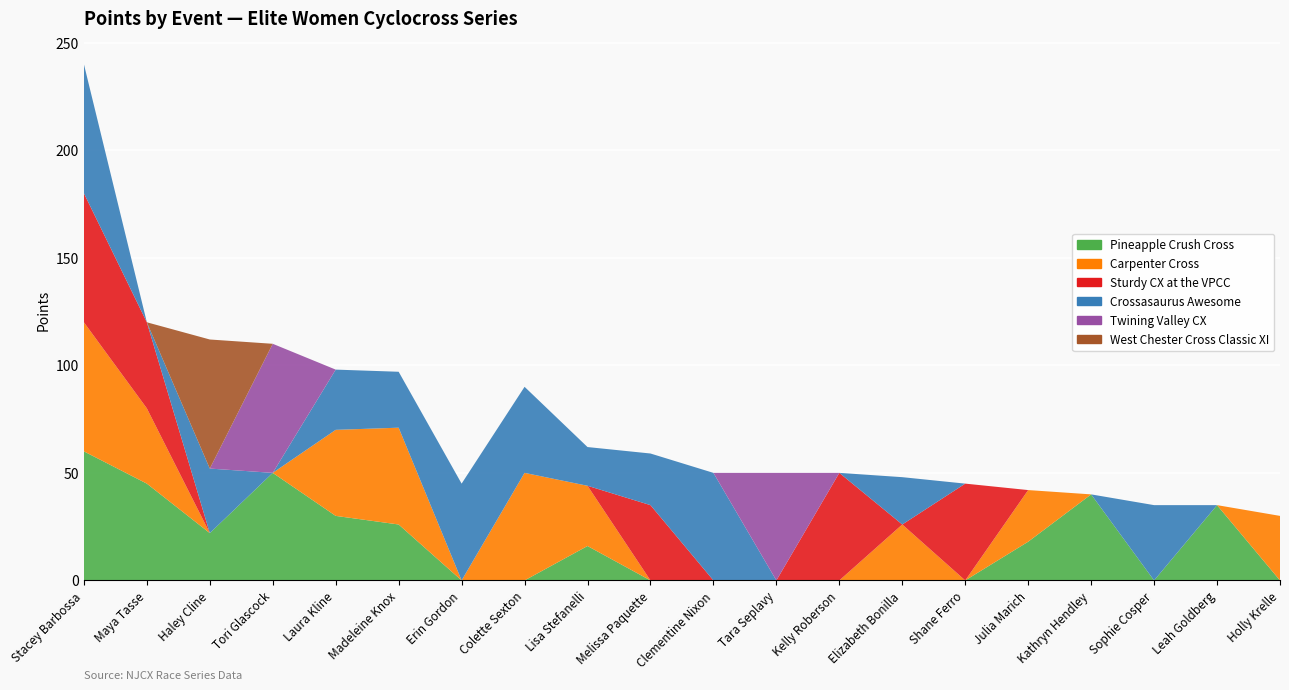

Reading left to right, list all the values displayed in this chart.

Pineapple Crush Cross: Stacey Barbossa=60	Maya Tasse=45	Haley Cline=22	Tori Glascock=50	Laura Kline=30	Madeleine Knox=26	Erin Gordon=0	Colette Sexton=0	Lisa Stefanelli=16	Melissa Paquette=0	Clementine Nixon=0	Tara Seplavy=0	Kelly Roberson=0	Elizabeth Bonilla=0	Shane Ferro=0	Julia Marich=18	Kathryn Hendley=40	Sophie Cosper=0	Leah Goldberg=35	Holly Krelle=0
Carpenter Cross: Stacey Barbossa=60	Maya Tasse=35	Haley Cline=0	Tori Glascock=0	Laura Kline=40	Madeleine Knox=45	Erin Gordon=0	Colette Sexton=50	Lisa Stefanelli=28	Melissa Paquette=0	Clementine Nixon=0	Tara Seplavy=0	Kelly Roberson=0	Elizabeth Bonilla=26	Shane Ferro=0	Julia Marich=24	Kathryn Hendley=0	Sophie Cosper=0	Leah Goldberg=0	Holly Krelle=30
Sturdy CX at the VPCC: Stacey Barbossa=60	Maya Tasse=40	Haley Cline=0	Tori Glascock=0	Laura Kline=0	Madeleine Knox=0	Erin Gordon=0	Colette Sexton=0	Lisa Stefanelli=0	Melissa Paquette=35	Clementine Nixon=0	Tara Seplavy=0	Kelly Roberson=50	Elizabeth Bonilla=0	Shane Ferro=45	Julia Marich=0	Kathryn Hendley=0	Sophie Cosper=0	Leah Goldberg=0	Holly Krelle=0
Crossasaurus Awesome: Stacey Barbossa=60	Maya Tasse=0	Haley Cline=30	Tori Glascock=0	Laura Kline=28	Madeleine Knox=26	Erin Gordon=45	Colette Sexton=40	Lisa Stefanelli=18	Melissa Paquette=24	Clementine Nixon=50	Tara Seplavy=0	Kelly Roberson=0	Elizabeth Bonilla=22	Shane Ferro=0	Julia Marich=0	Kathryn Hendley=0	Sophie Cosper=35	Leah Goldberg=0	Holly Krelle=0
Twining Valley CX: Stacey Barbossa=0	Maya Tasse=0	Haley Cline=0	Tori Glascock=60	Laura Kline=0	Madeleine Knox=0	Erin Gordon=0	Colette Sexton=0	Lisa Stefanelli=0	Melissa Paquette=0	Clementine Nixon=0	Tara Seplavy=50	Kelly Roberson=0	Elizabeth Bonilla=0	Shane Ferro=0	Julia Marich=0	Kathryn Hendley=0	Sophie Cosper=0	Leah Goldberg=0	Holly Krelle=0
West Chester Cross Classic XI: Stacey Barbossa=0	Maya Tasse=0	Haley Cline=60	Tori Glascock=0	Laura Kline=0	Madeleine Knox=0	Erin Gordon=0	Colette Sexton=0	Lisa Stefanelli=0	Melissa Paquette=0	Clementine Nixon=0	Tara Seplavy=0	Kelly Roberson=0	Elizabeth Bonilla=0	Shane Ferro=0	Julia Marich=0	Kathryn Hendley=0	Sophie Cosper=0	Leah Goldberg=0	Holly Krelle=0